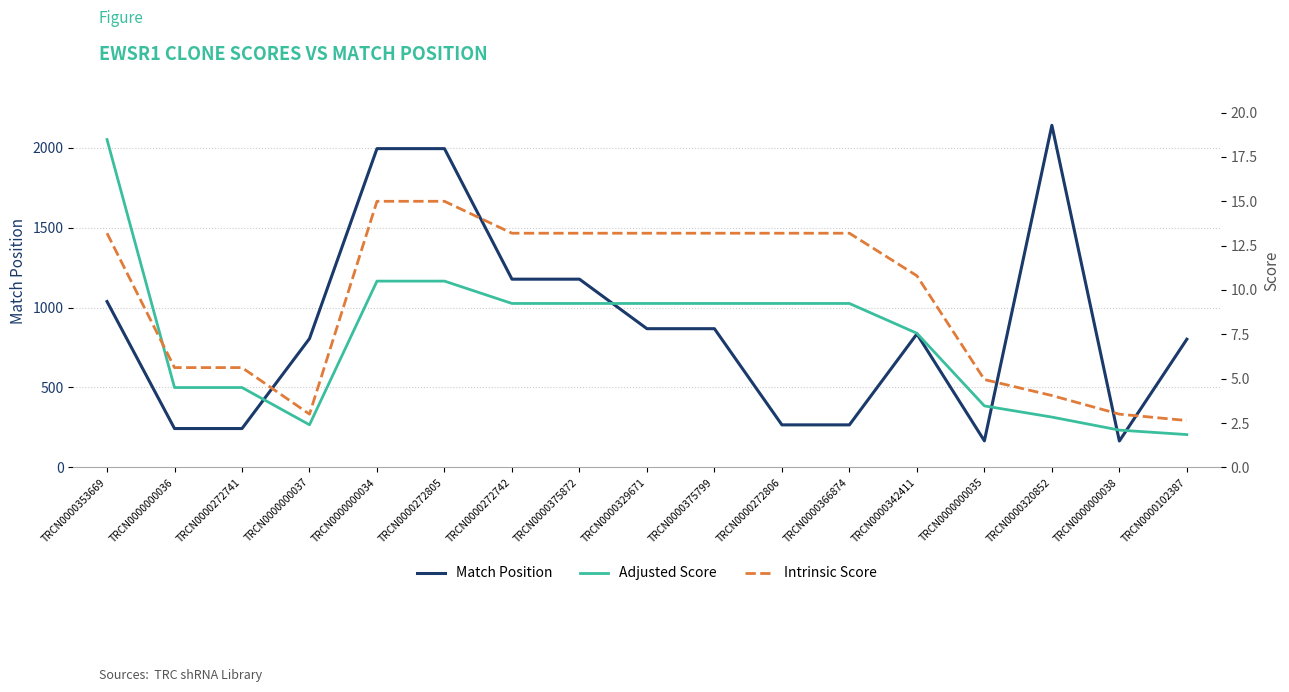

Which series ends up on top after the final intersection of Adjusted Score and Intrinsic Score?

Intrinsic Score